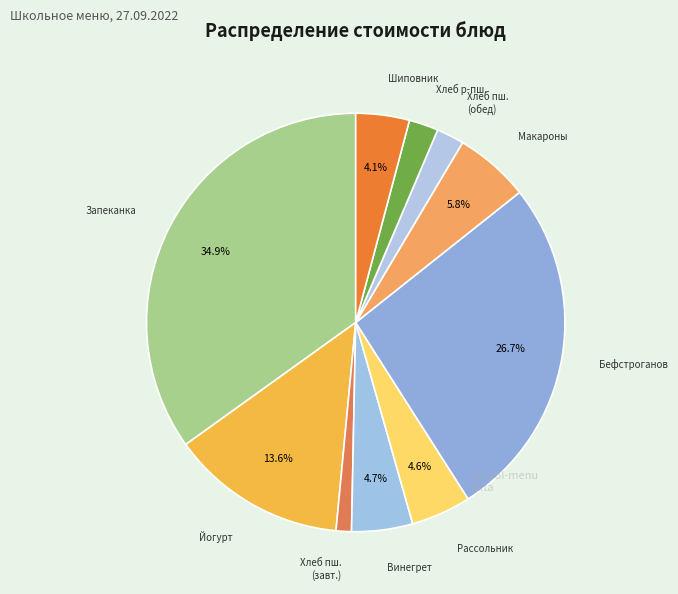

Does any single category account for the majority?

No